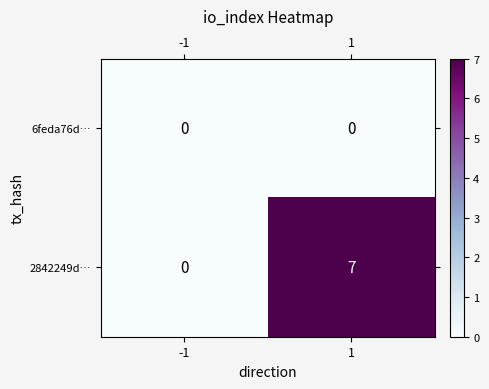

List the series in order of their overall mean, lowest first.

6feda76d…, 2842249d…